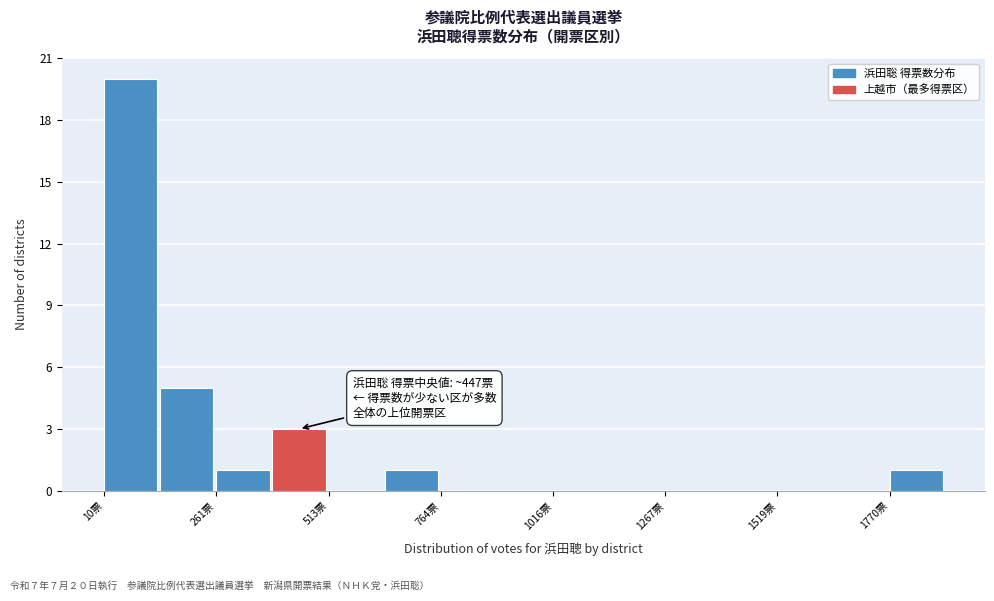

Read against the x-axis, roughly where is the centre of the tallest bar?

50